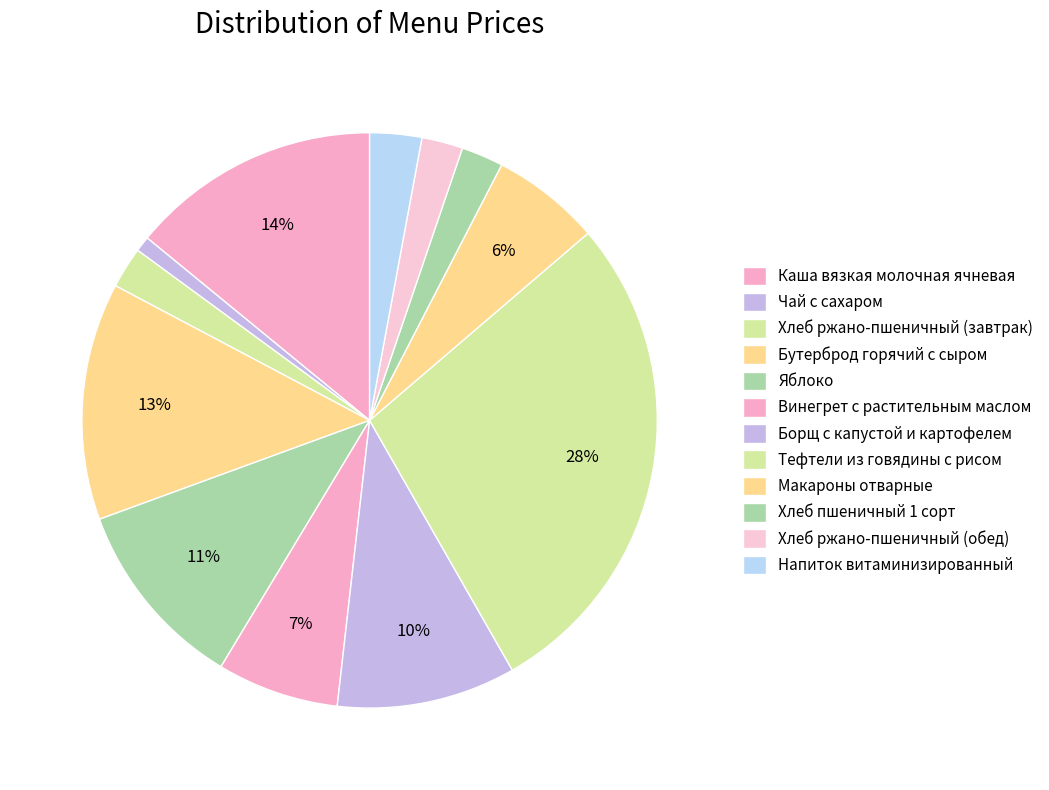

To the nearest percent, what is the difference between the Напиток витаминизированный and Бутерброд горячий с сыром slice percentages?

10%